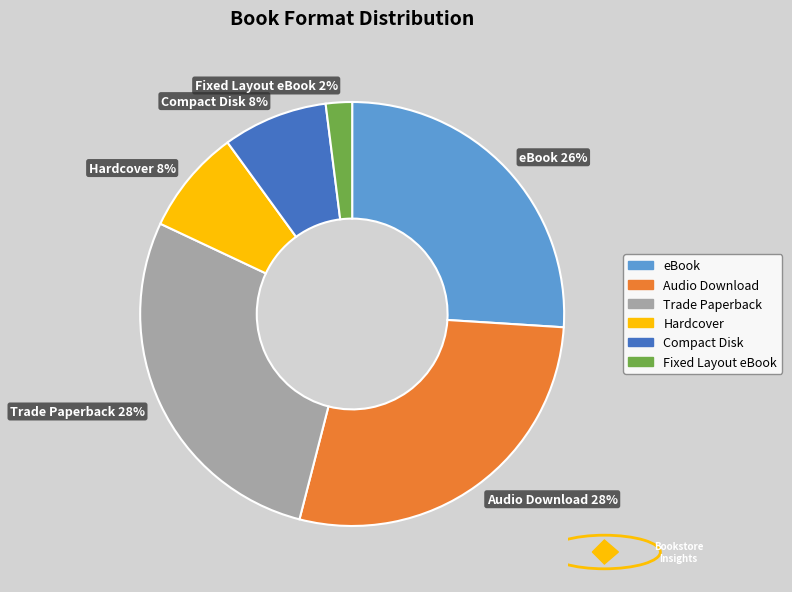

Does Hardcover represent more than half of the total?

No